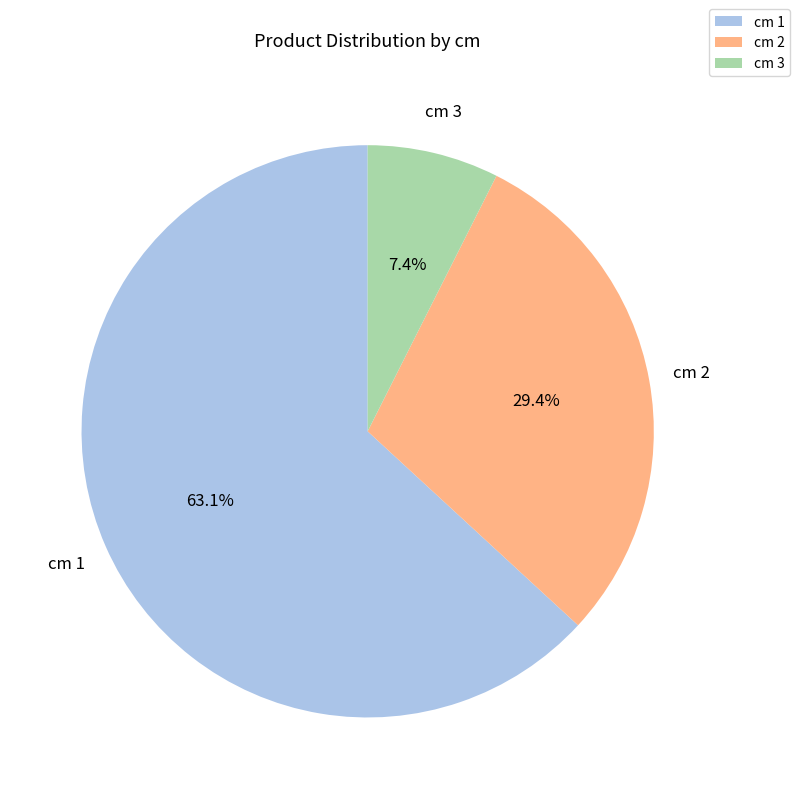

Which category has the smallest portion of the pie?

cm 3